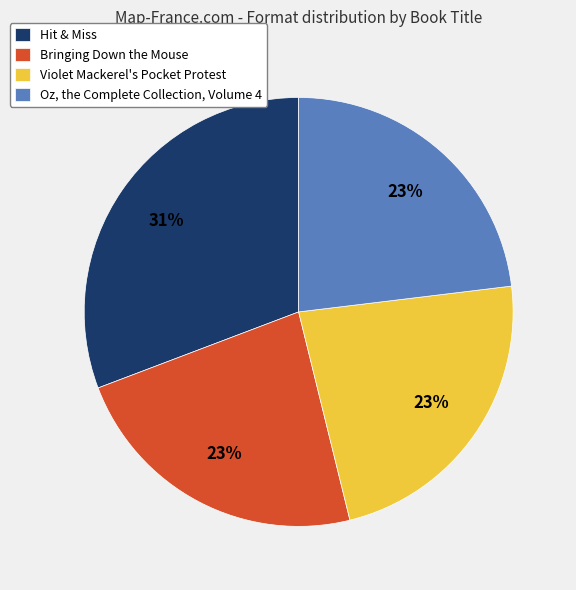

To the nearest percent, what percentage of the pie is Bringing Down the Mouse?

23%